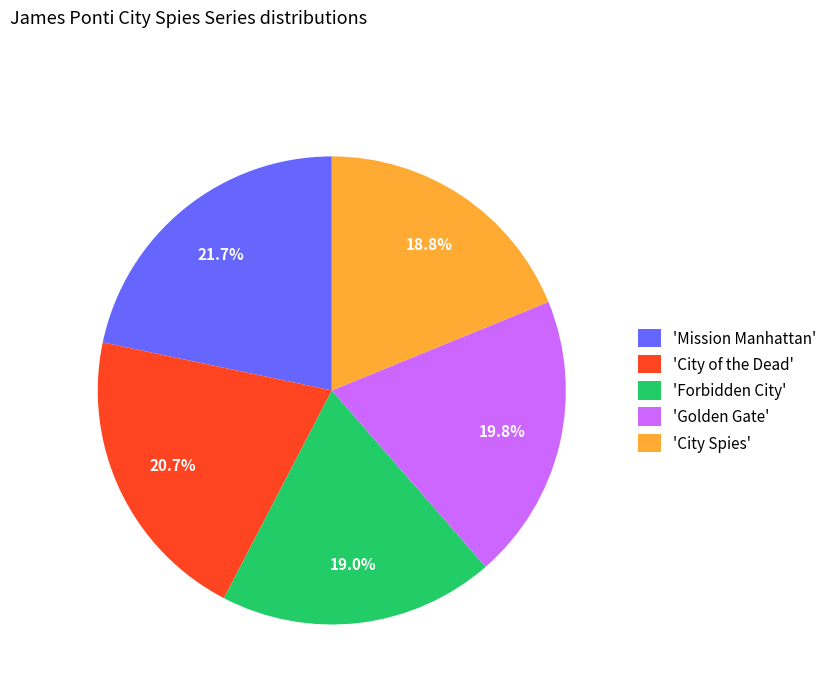

Combined, do 'City Spies' and 'Mission Manhattan' account for over 50%?

No